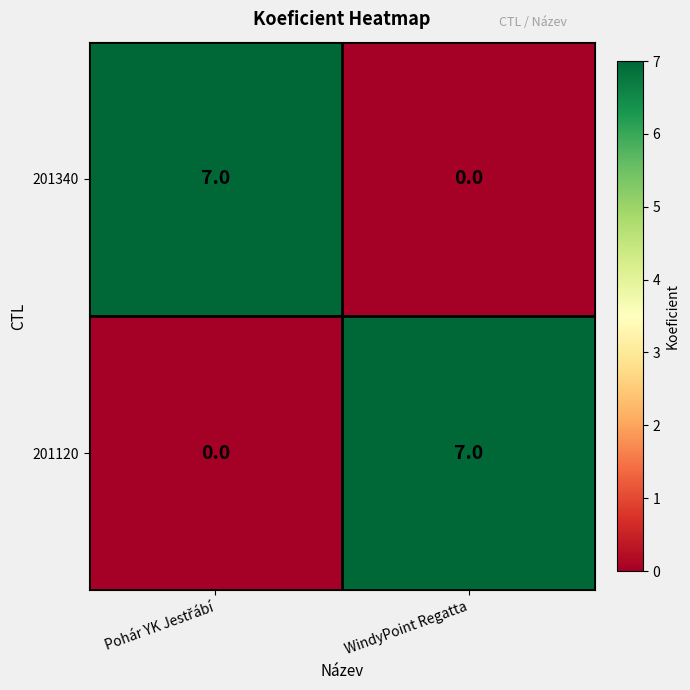

Reading right to left, transcribe all the data shown in this chart.

201340: 0	7
201120: 7	0